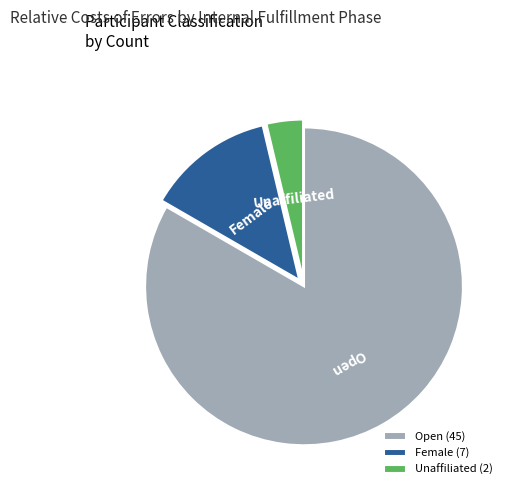

Rank the categories by value from highest to lowest.

Open (45), Female (7), Unaffiliated (2)